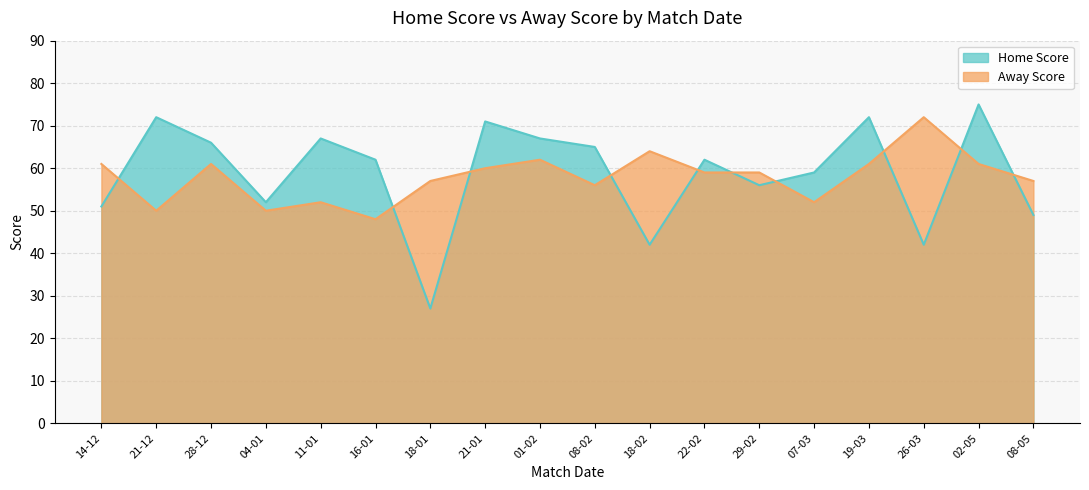

Reading left to right, extract all data points from this chart.

Home Score: 14-12=51	21-12=72	28-12=66	04-01=52	11-01=67	16-01=62	18-01=27	21-01=71	01-02=67	08-02=65	18-02=42	22-02=62	29-02=56	07-03=59	19-03=72	26-03=42	02-05=75	08-05=49
Away Score: 14-12=61	21-12=50	28-12=61	04-01=50	11-01=52	16-01=48	18-01=57	21-01=60	01-02=62	08-02=56	18-02=64	22-02=59	29-02=59	07-03=52	19-03=61	26-03=72	02-05=61	08-05=57